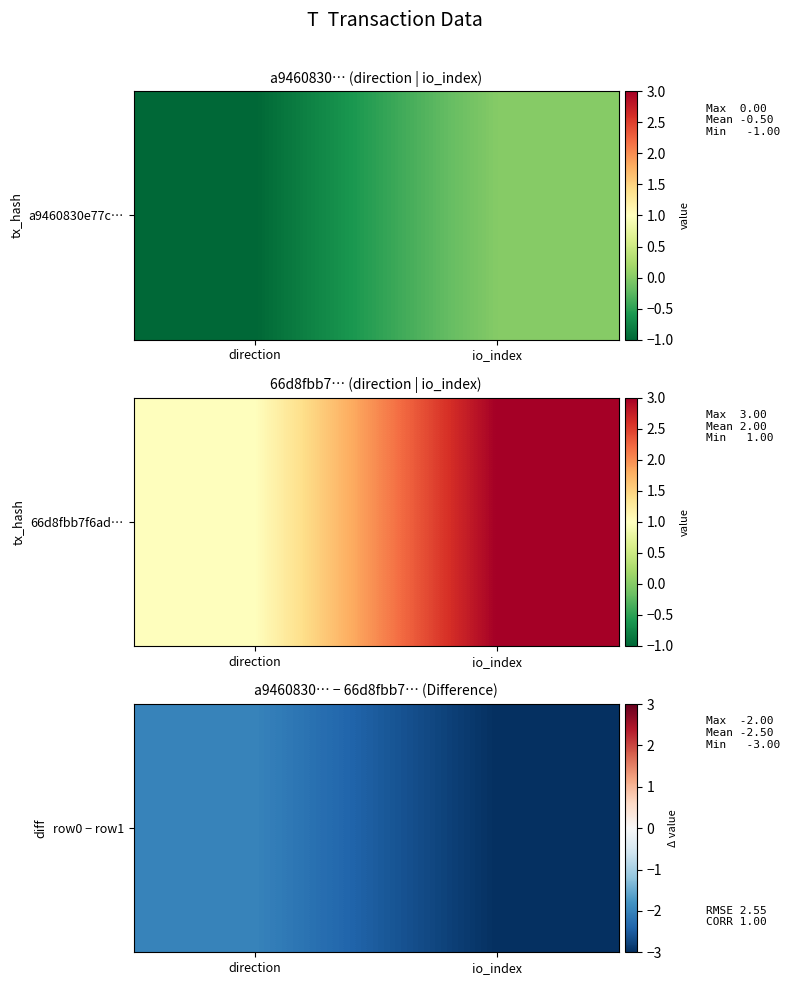

Is it true that the value at direction is -2?

True